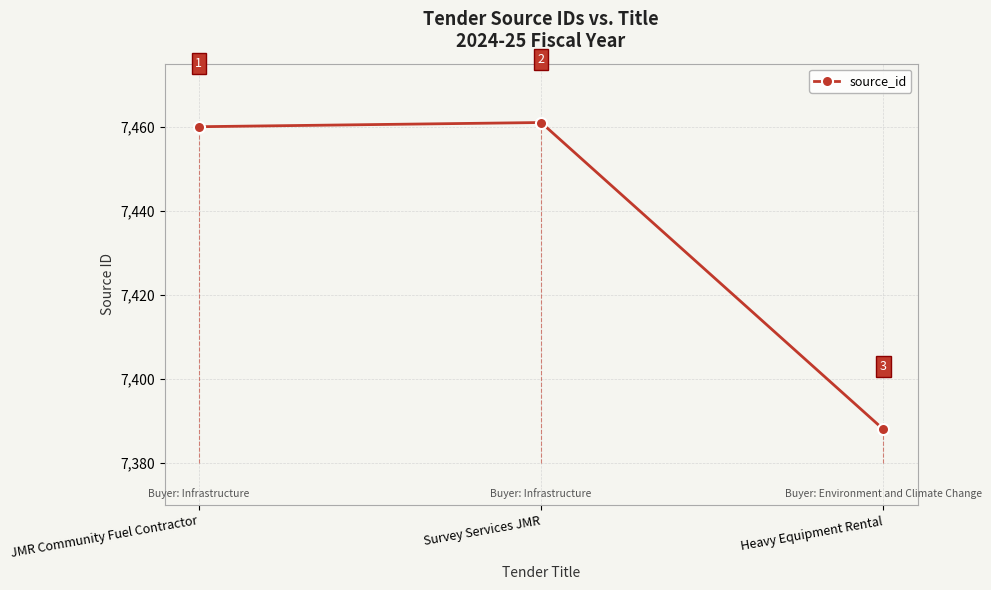

Rank the categories by value from lowest to highest.

Heavy Equipment Rental, JMR Community Fuel Contractor, Survey Services JMR